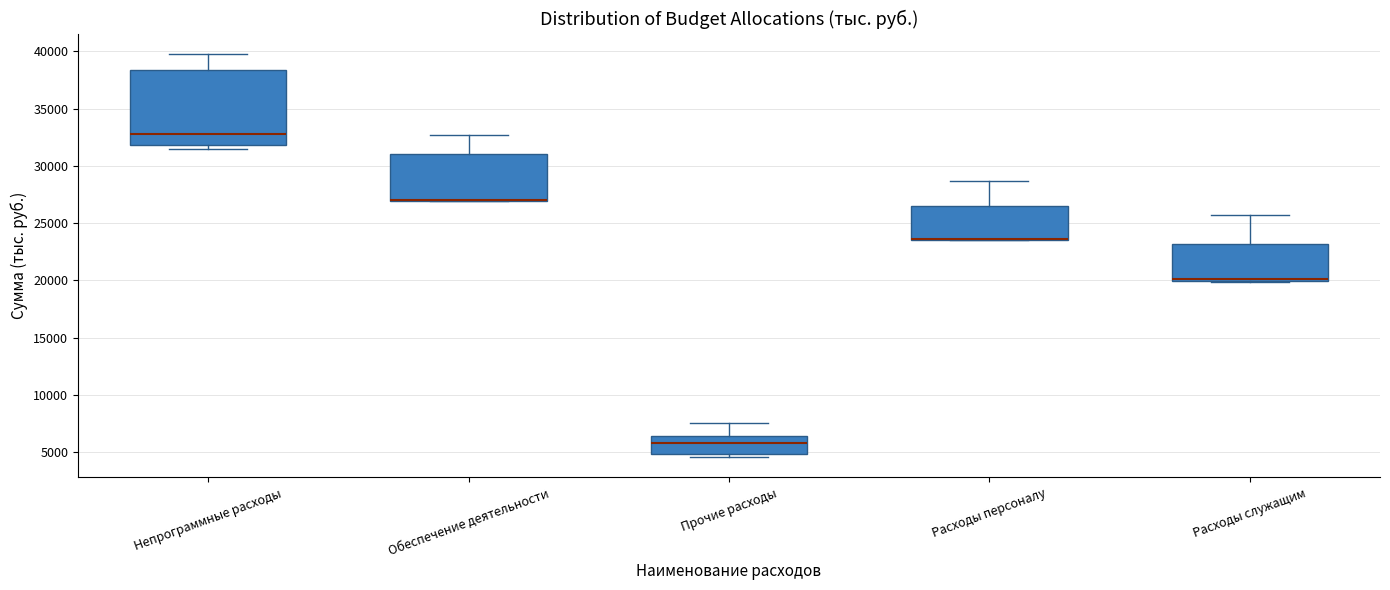

Reading left to right, read every box against the y-axis: the position of its median line, the range the box covers, and the ends of its whiskers. The values are not printed on the chart, so give them approximately, as read against the axis.

Непрограммные расходы: median 32500, box 32000 to 38500, whiskers 31500 to 40000
Обеспечение деятельности: median 27000 (drawn on the box's lower edge), box 27000 to 31000, whiskers 27000 to 32500
Прочие расходы: median 6000, box 5000 to 6500, whiskers 4500 to 7500
Расходы персоналу: median 23500 (drawn on the box's lower edge), box 23500 to 26500, whiskers 23500 to 28500
Расходы служащим: median 20000 (just above the box's lower edge), box 20000 to 23000, whiskers 20000 to 25500